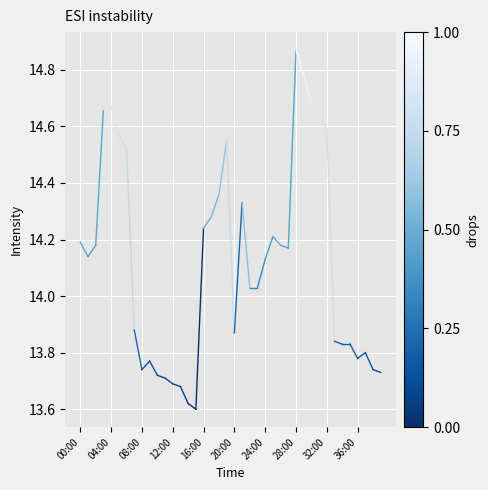

The value at 00:00 is 14.2. True or false?

True